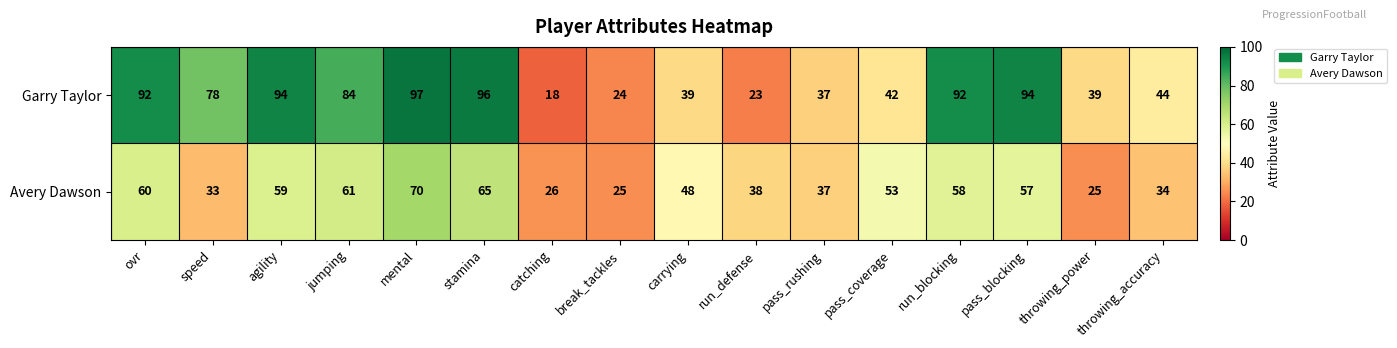

What is the spread (max minus min) of values at run_defense?

15